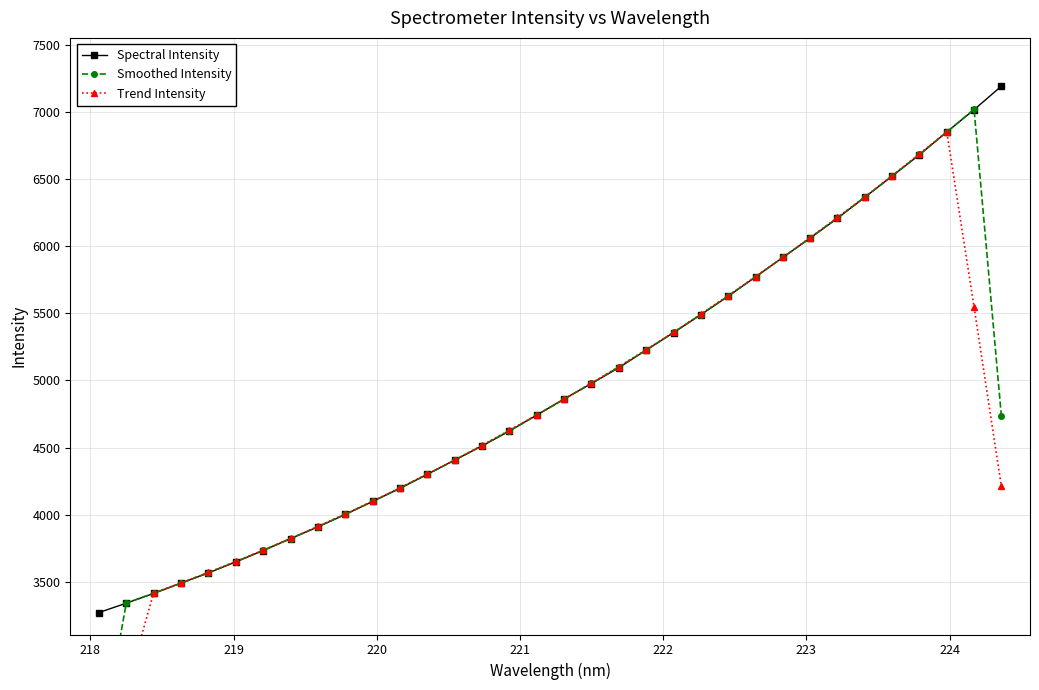

What is the value of the Spectral Intensity point at the 1st from the left?

3271.9